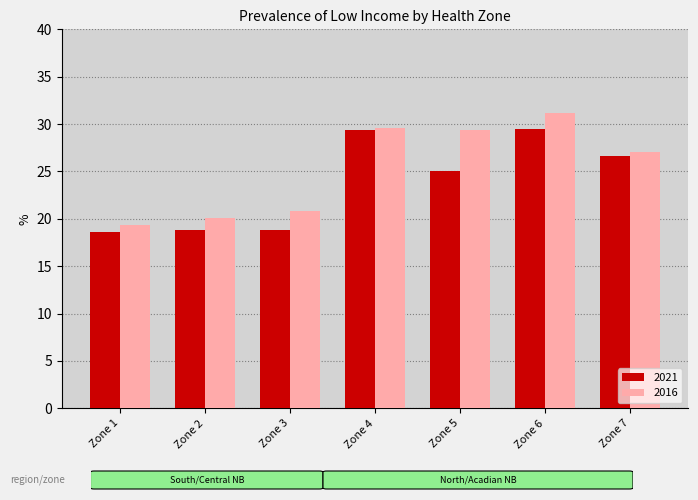

At how many categories does at least one series exceed 25?

4